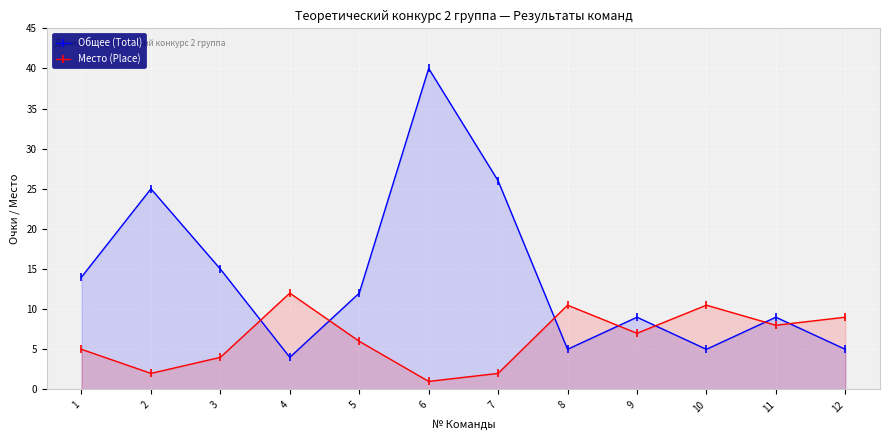

The value of Общее (Total) at 9 is 9.0. True or false?

True